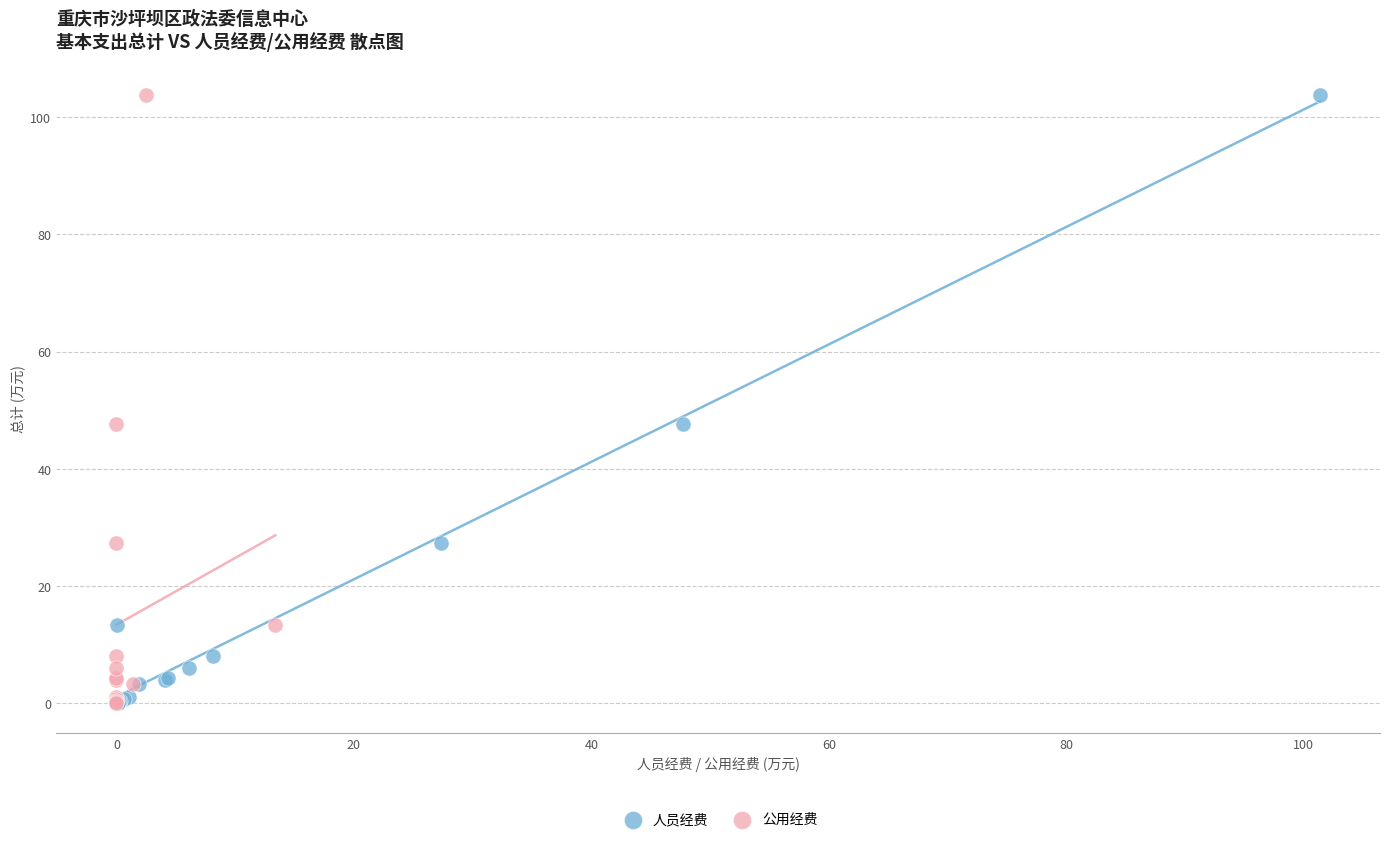

What are all the series names shown in the legend?

人员经费, 公用经费